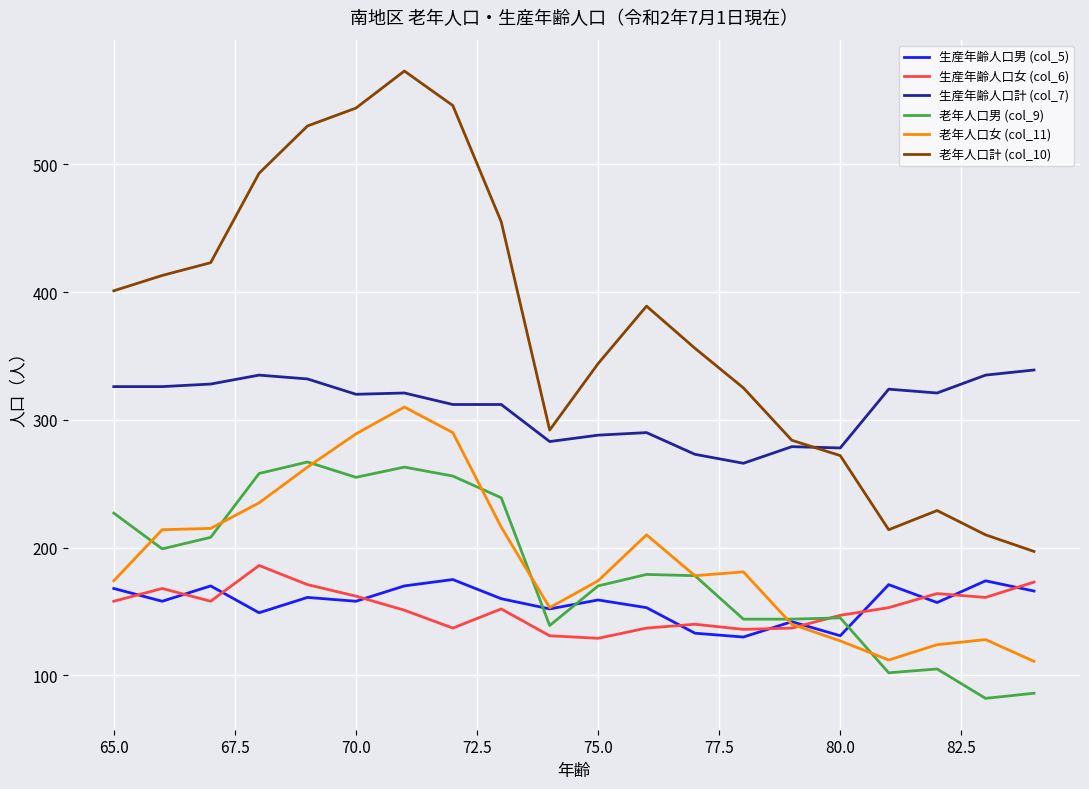

Which series has the largest range (max minus min)?

老年人口計 (col_10)